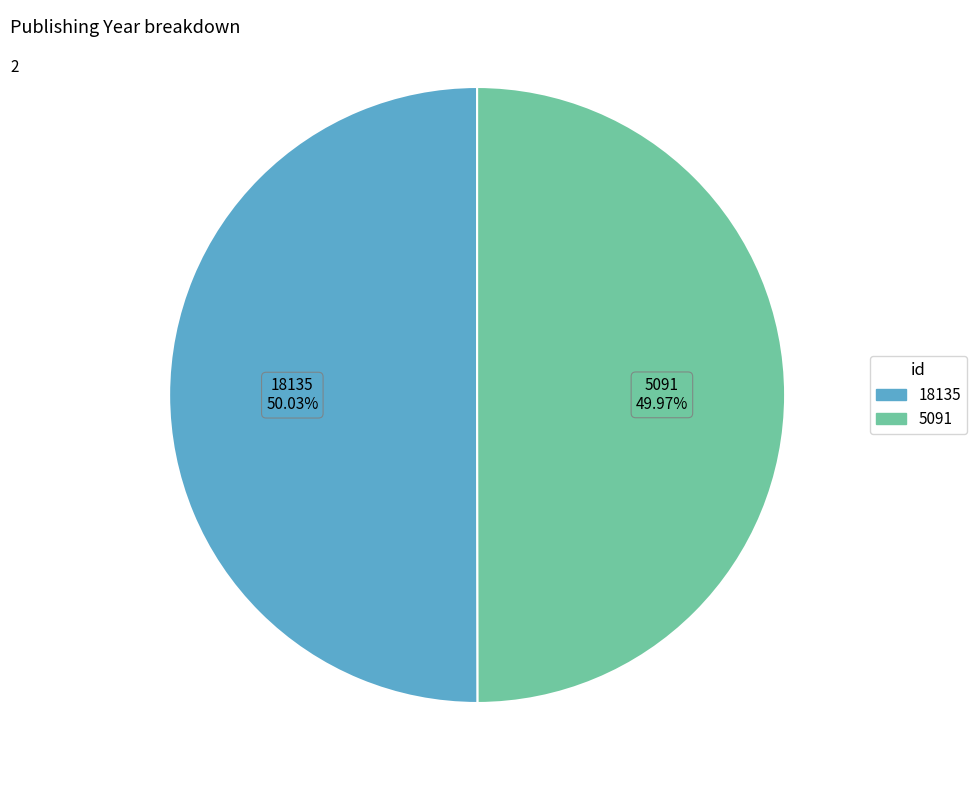

What percentage do 5091 and 18135 together represent?

100.0%